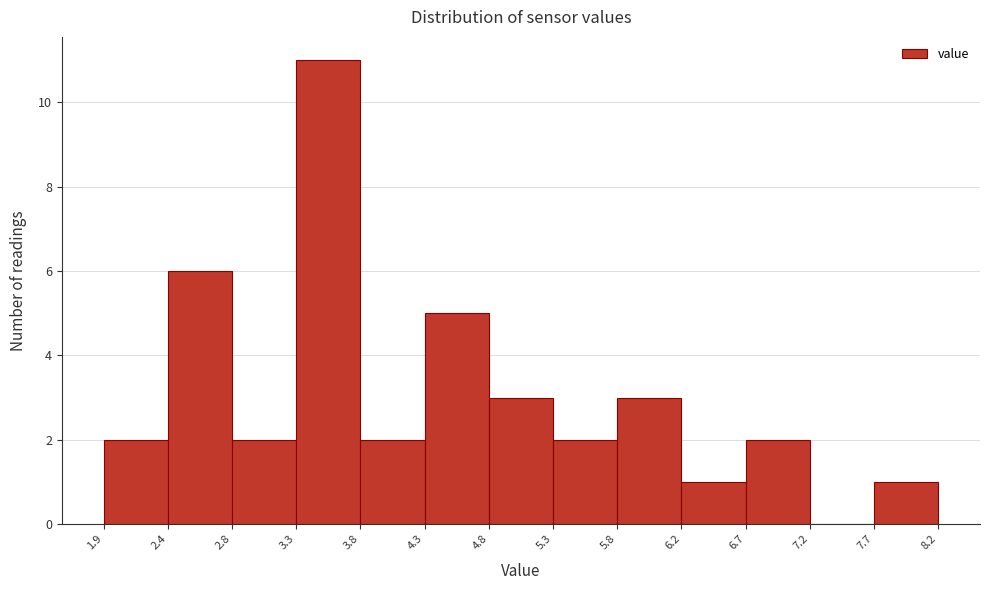

Over which range of the x-axis is the bar tallest?

3.3 to 3.8